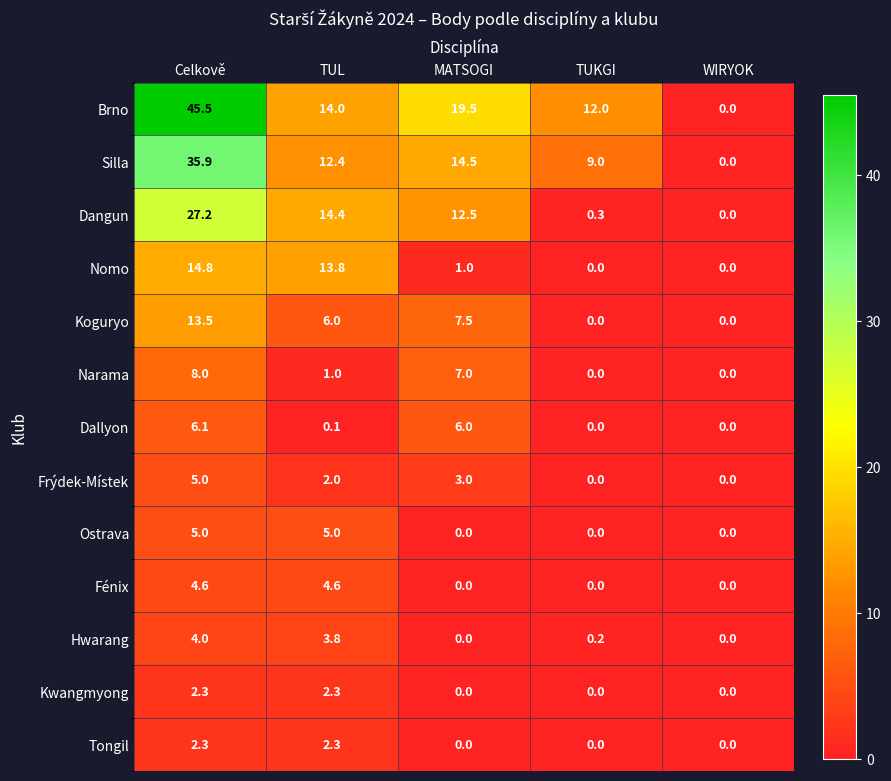

Which series changed the most between TUL and MATSOGI?

Nomo